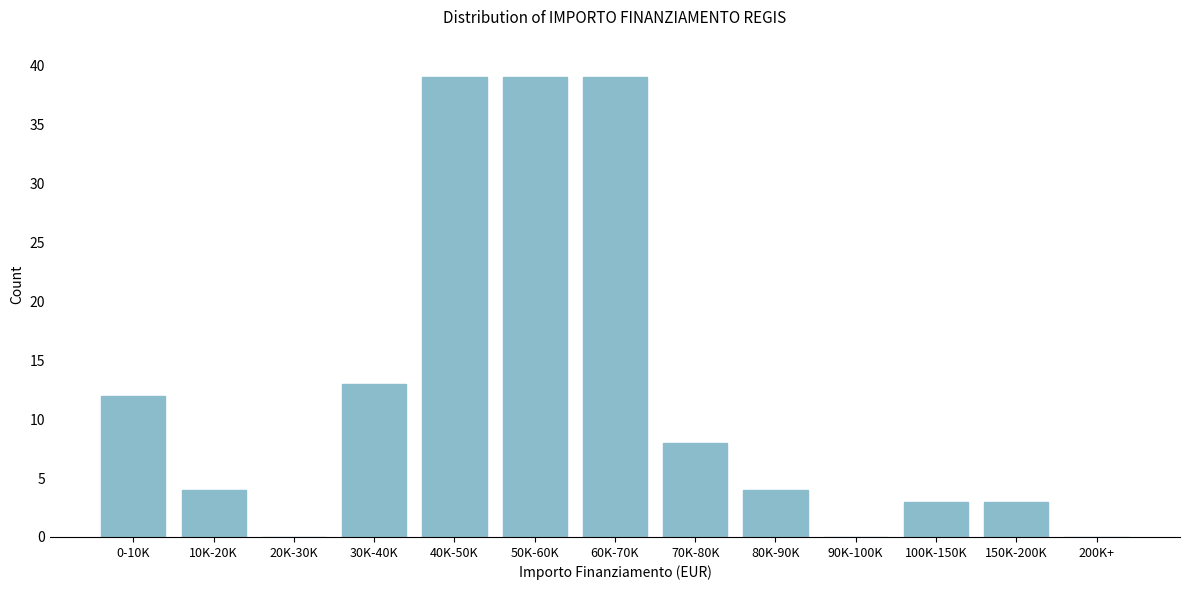

Reading right to left, extract all data points from this chart.

200K+=0	150K-200K=3	100K-150K=3	90K-100K=0	80K-90K=4	70K-80K=8	60K-70K=39	50K-60K=39	40K-50K=39	30K-40K=13	20K-30K=0	10K-20K=4	0-10K=12